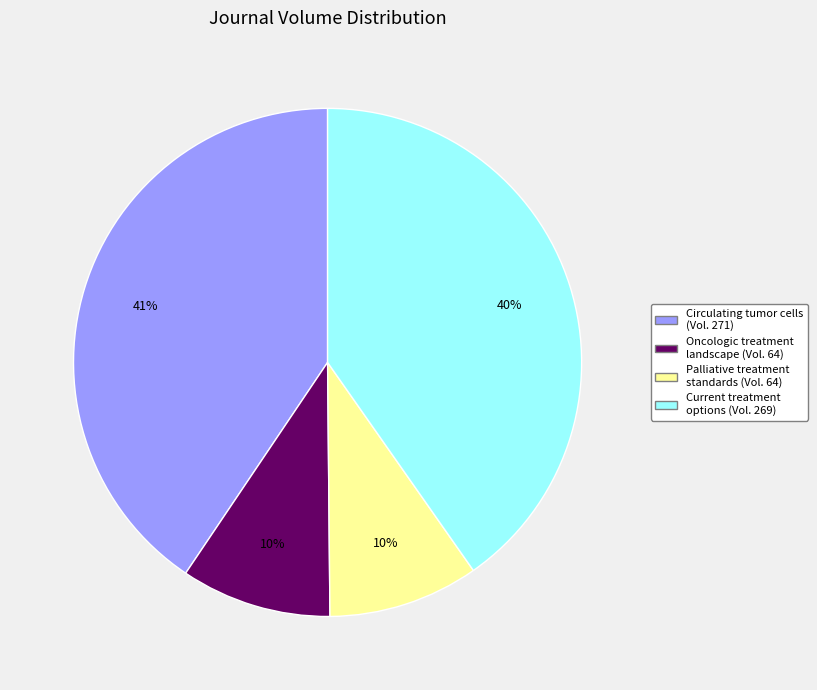

Is there any slice that represents more than half of the pie?

No